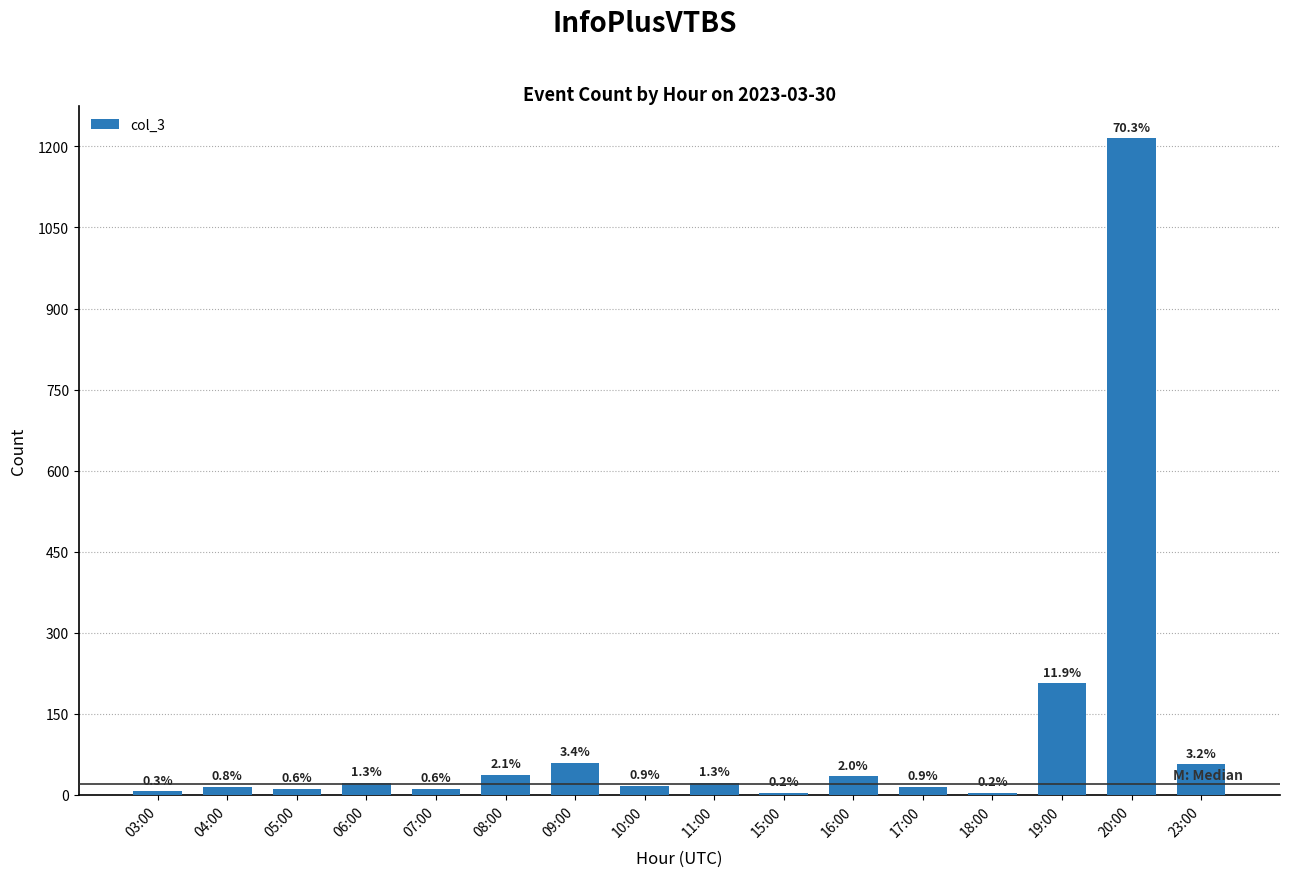

Which has a higher value, 11:00 or 03:00?

11:00